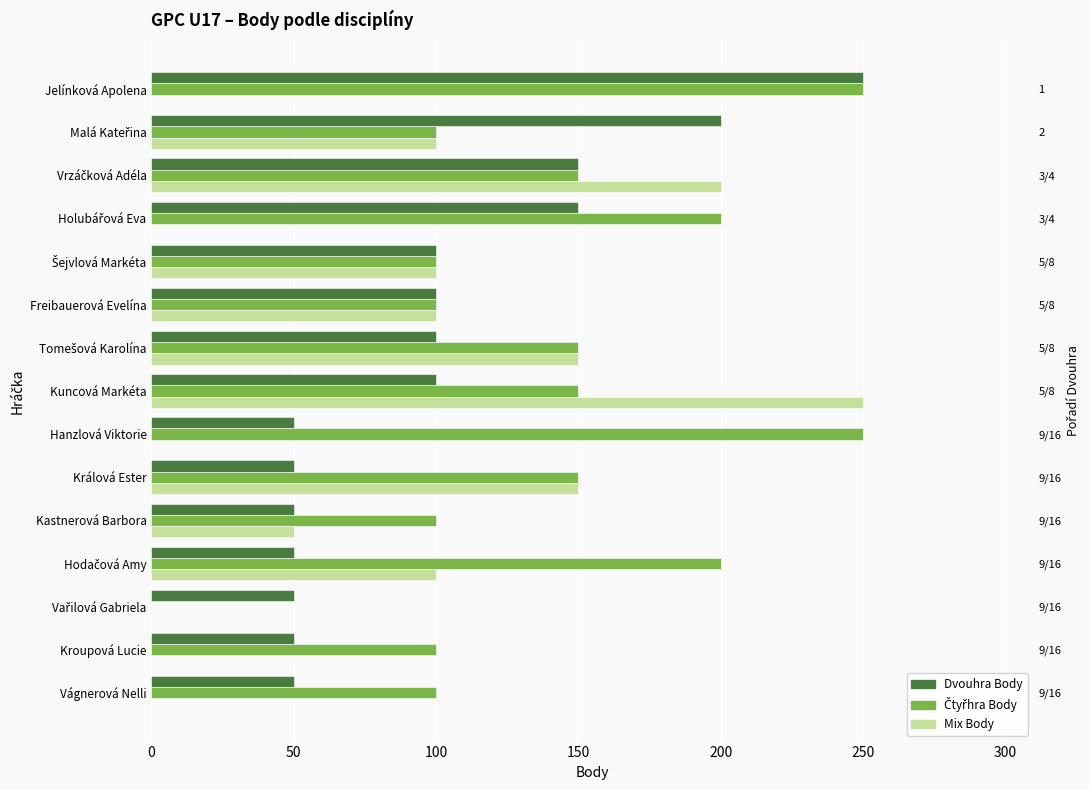

How many data points in Čtyřhra Body are less than 150?

7